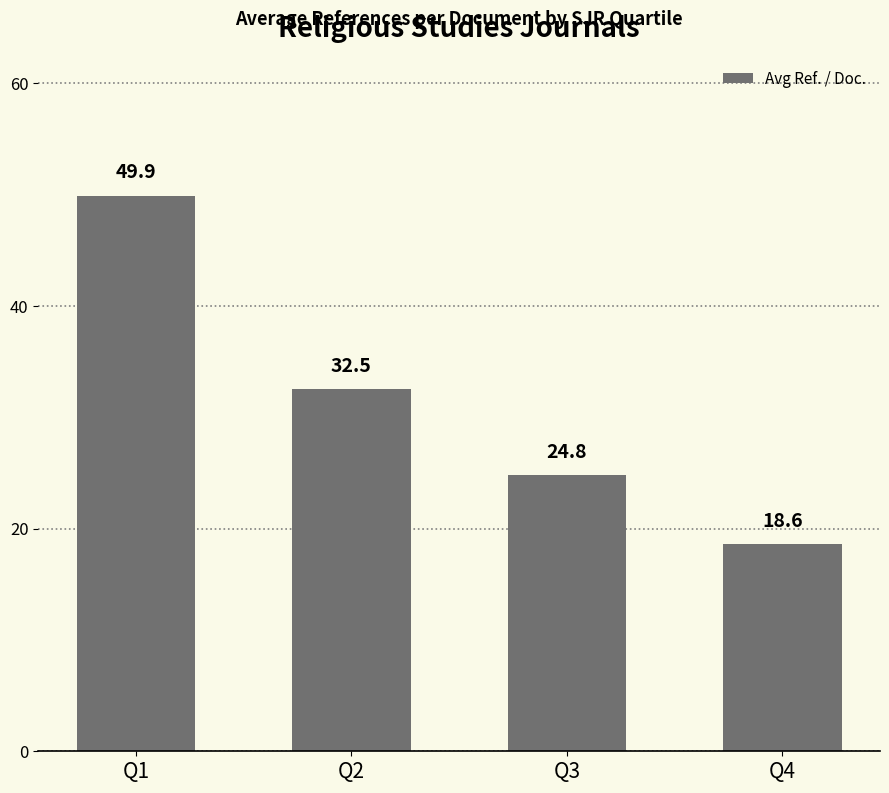

What is the maximum value shown in the chart?

49.9